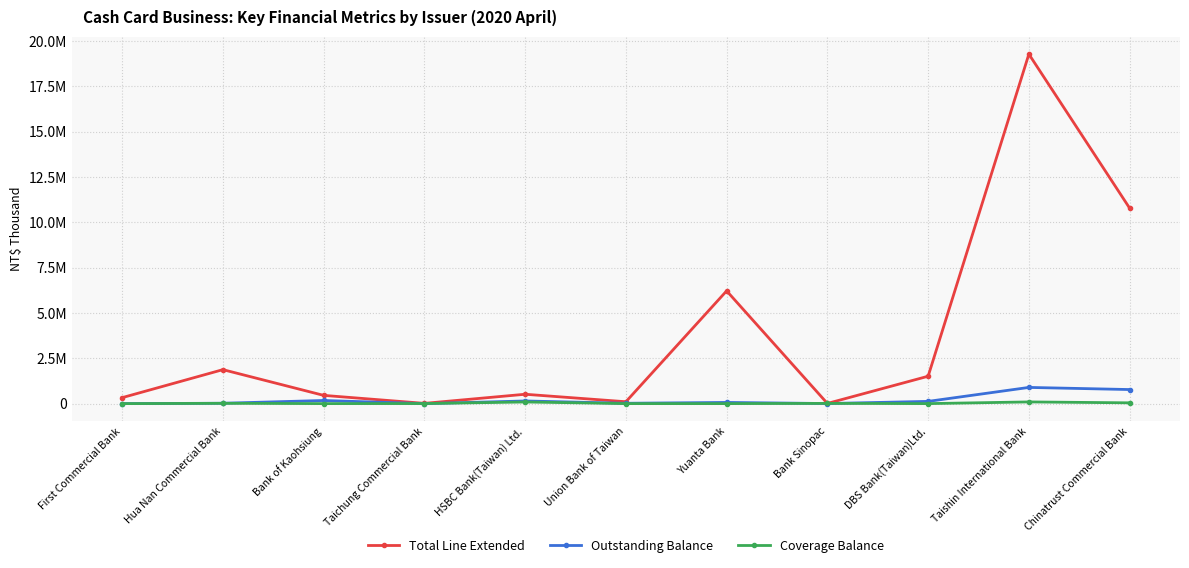

What are all the series names shown in the legend?

Total Line Extended, Outstanding Balance, Coverage Balance